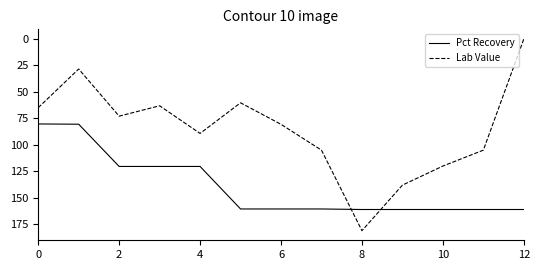

Is this an area chart (filled region under the line)?

No